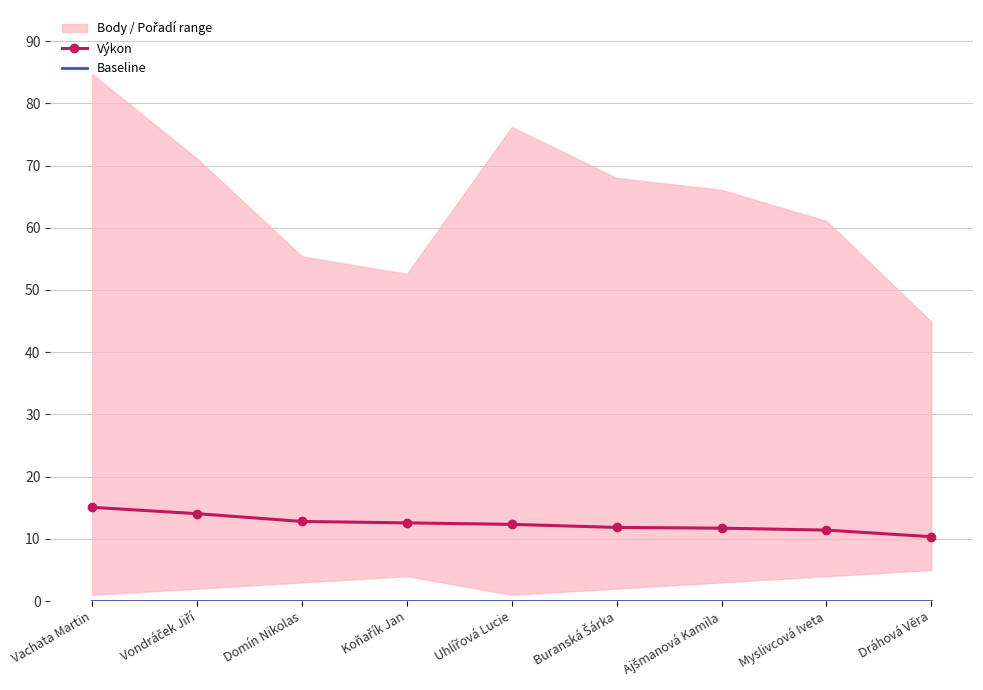

True or false: Výkon has more than 0 interior local peaks.

False